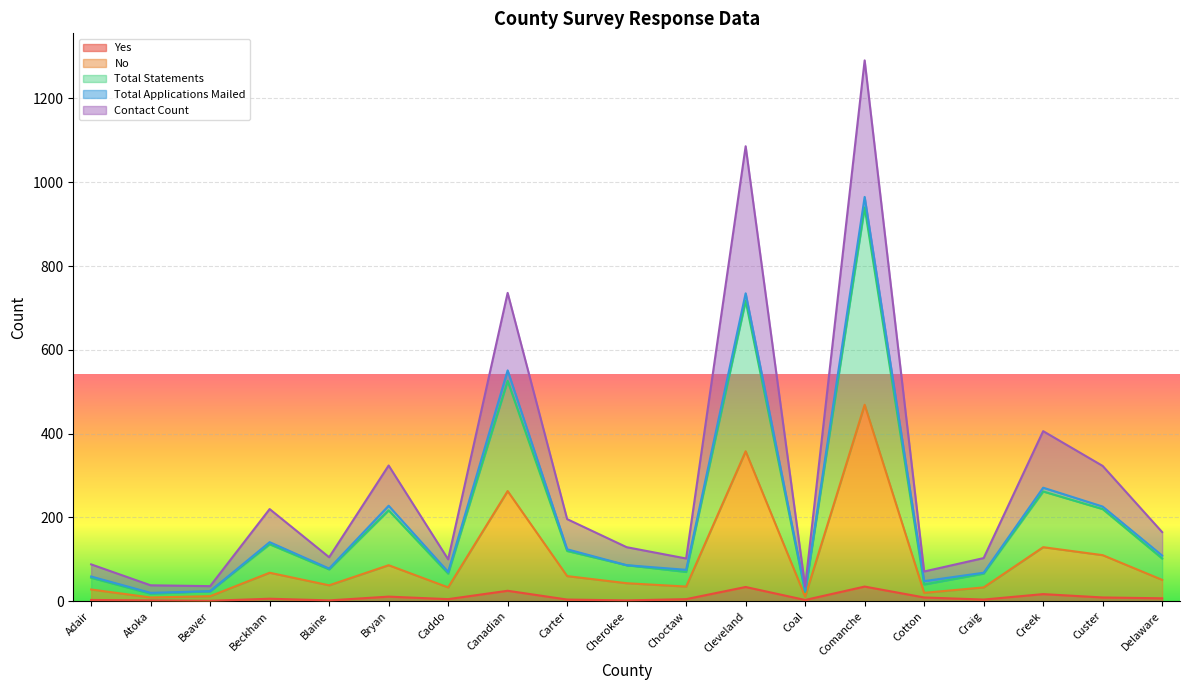

How many values in the Contact Count series are below 129?

9